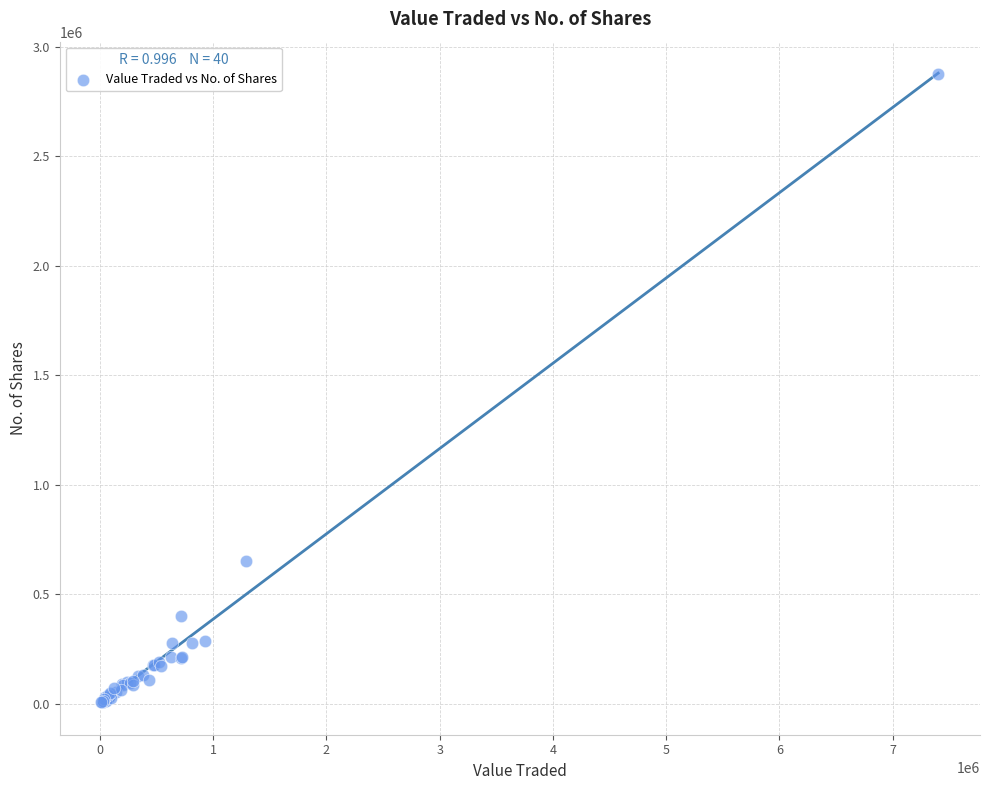

What Y value in the scatter plot is closest to 1440907?

653219